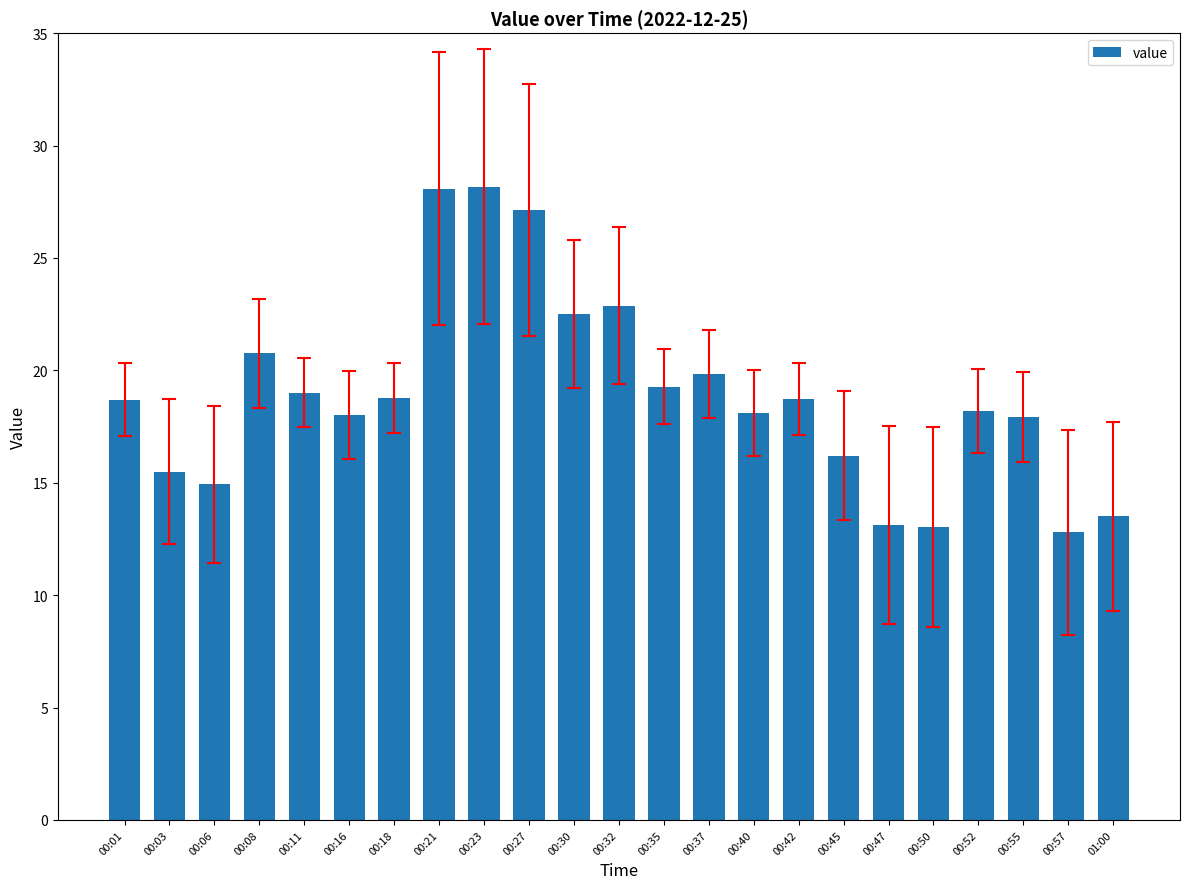

Count the number of data series in this chart.

1